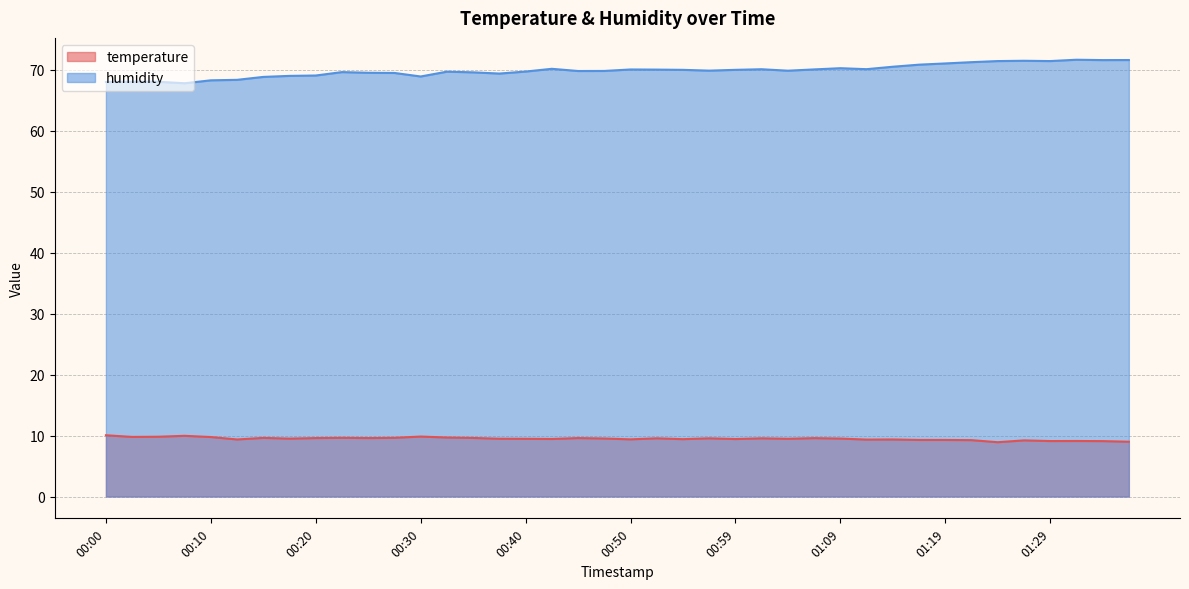

How many lines are shown in the chart?

2